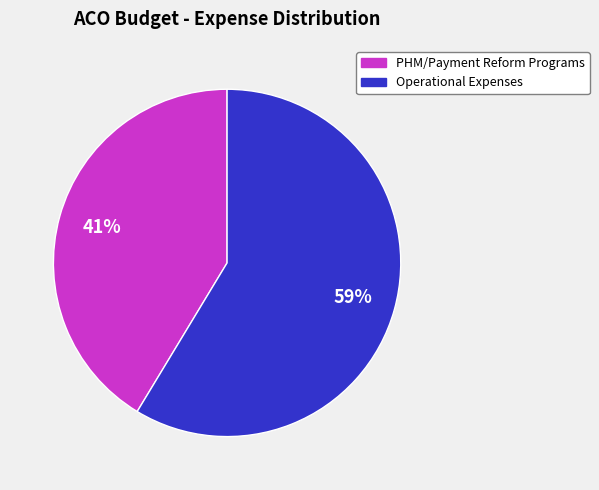

Is there a majority slice in this chart?

Yes